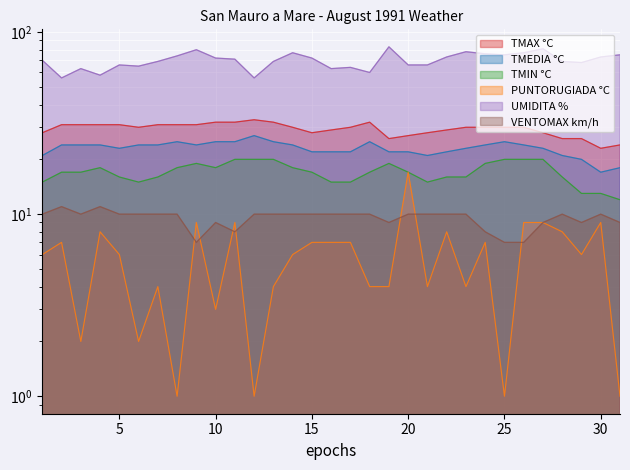

What is the value of the UMIDITA % point at the 7th from the left?

69